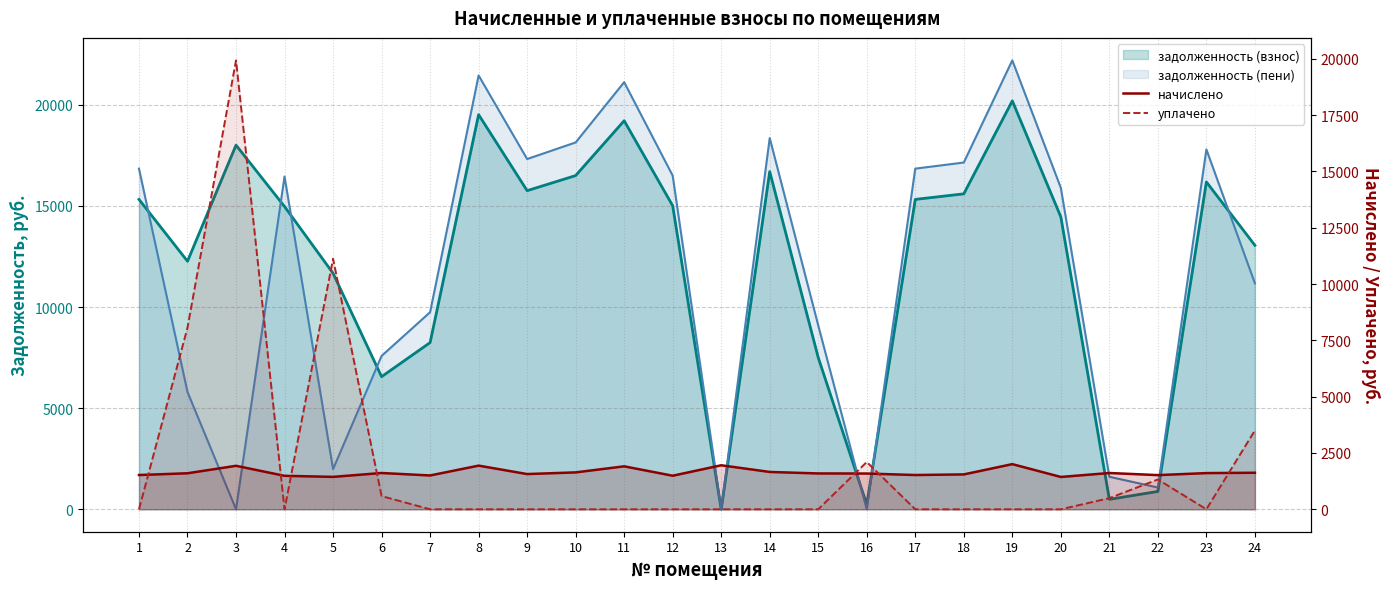

At which label does начислено first exceed 1599?

3